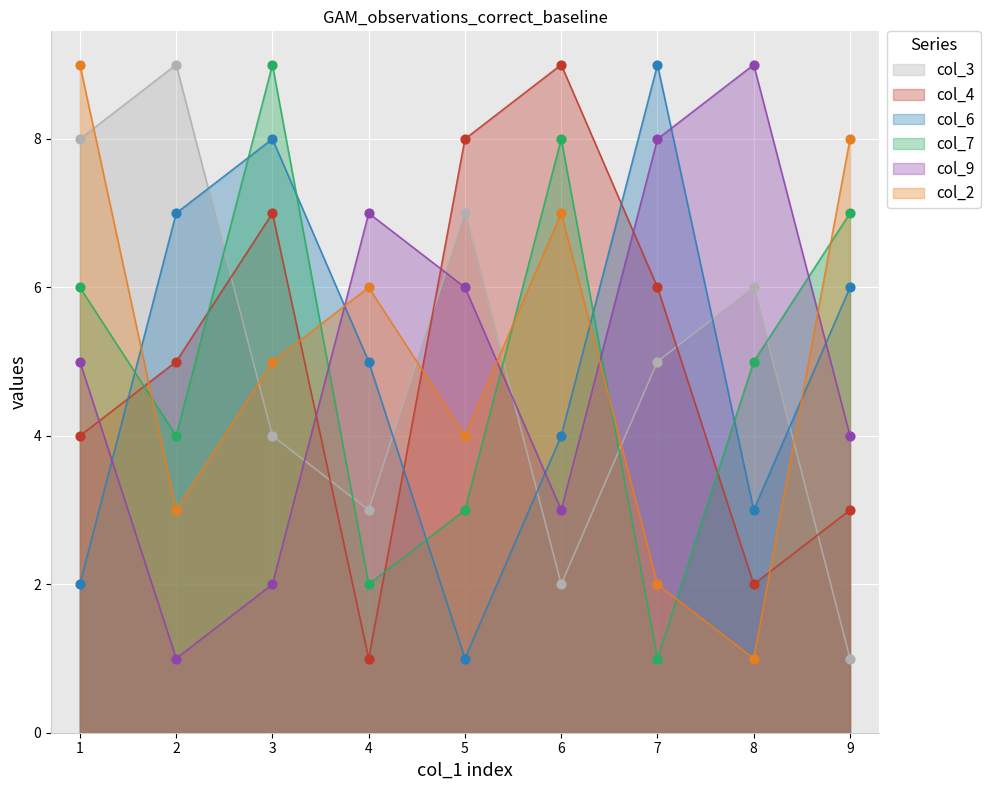

Which series contains the highest Y value?

col_3